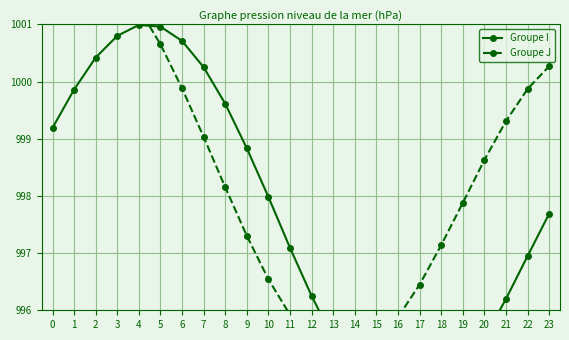

Where is the first local minimum for Groupe I?

16